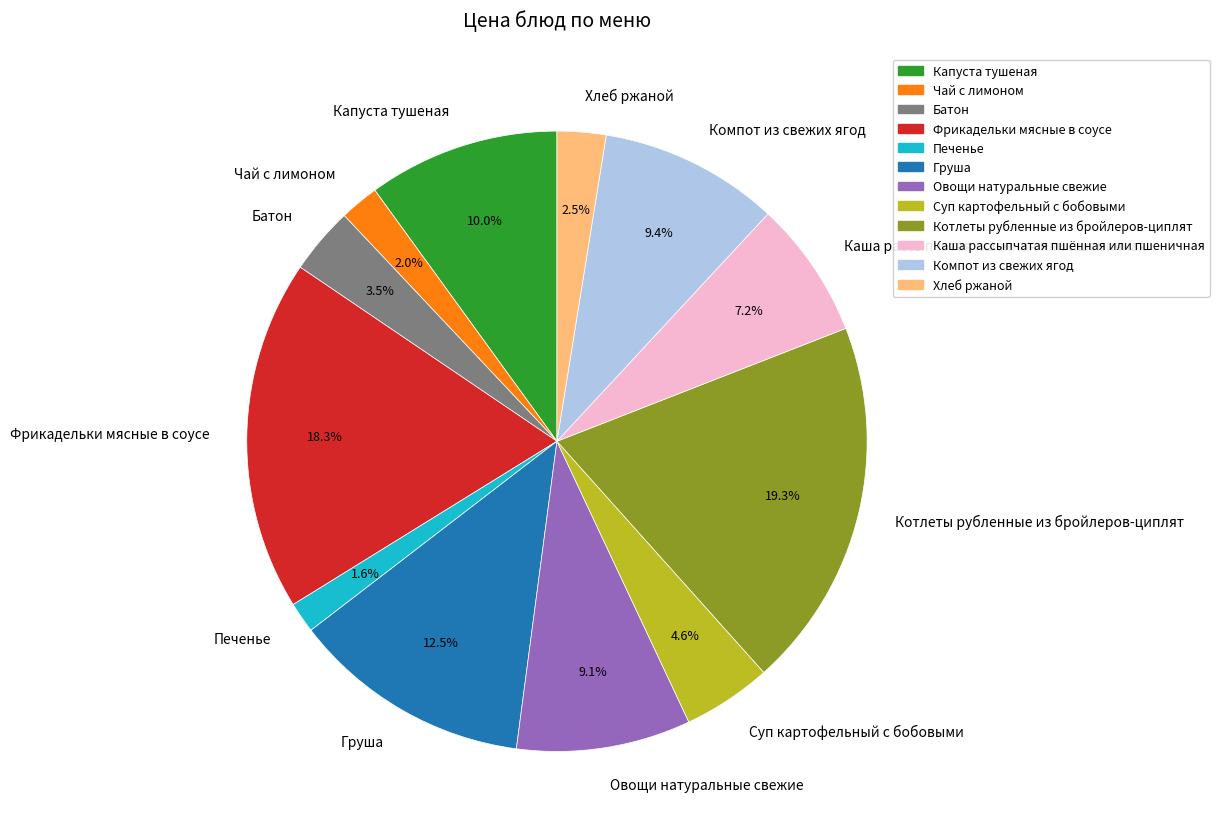

What portion of the pie excludes Котлеты рубленные из бройлеров-циплят?

80.7%